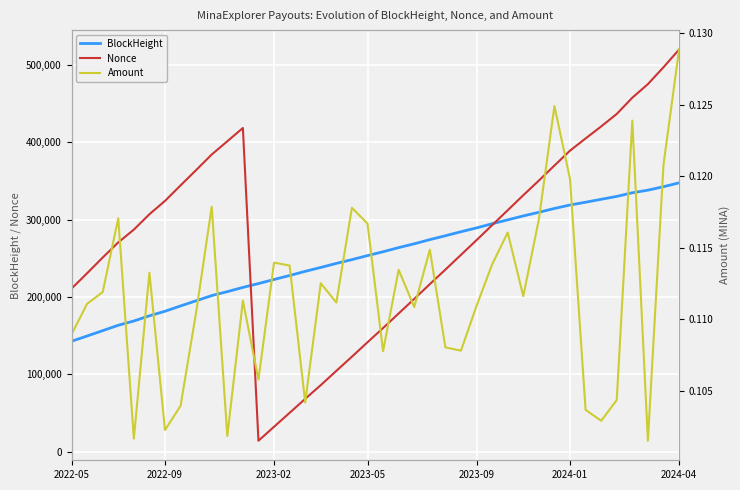

What is the maximum value for Nonce?

520164